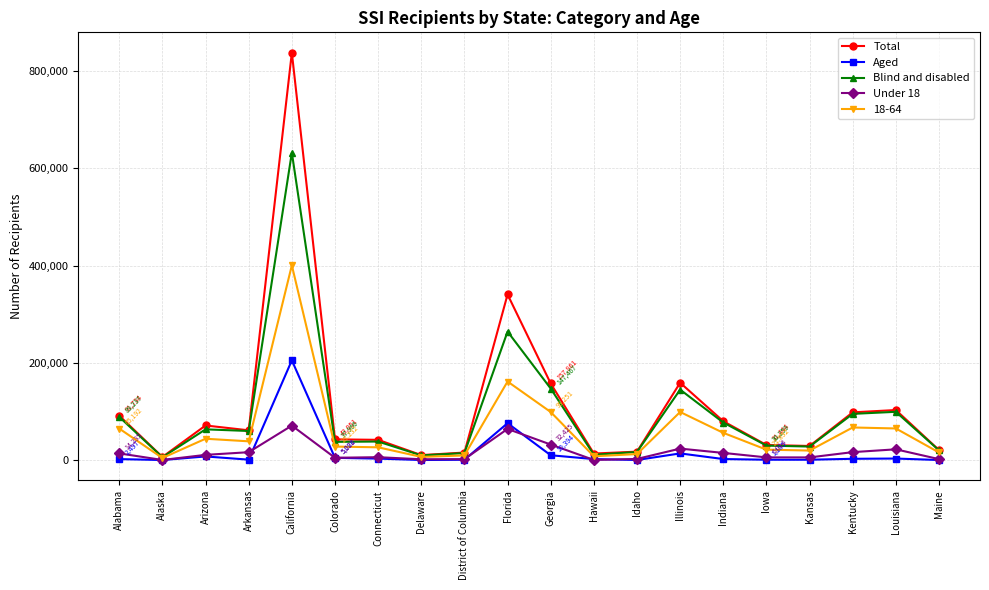

List the series in order of their peak value, highest first.

Total, Blind and disabled, 18-64, Aged, Under 18